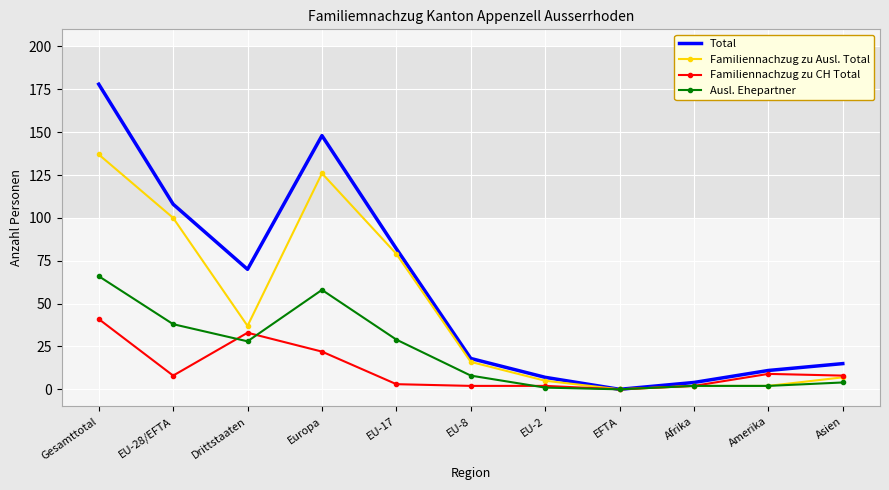

List the series in order of their peak value, highest first.

Total, Familiennachzug zu Ausl. Total, Ausl. Ehepartner, Familiennachzug zu CH Total